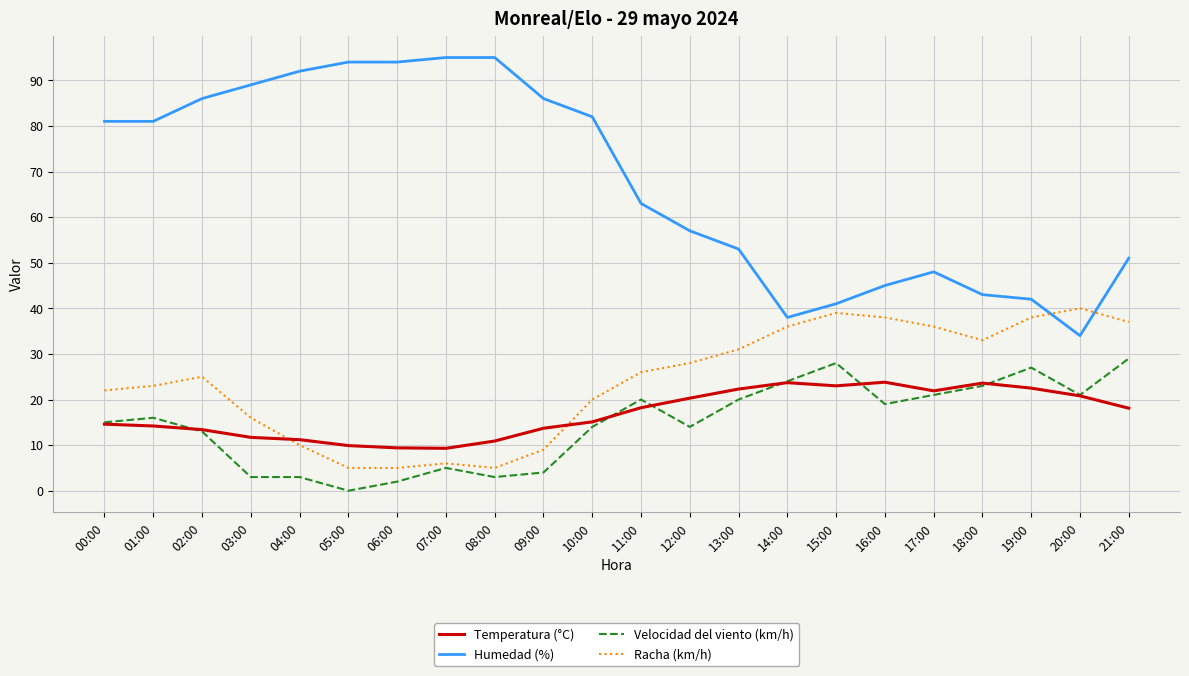

What is the spread (max minus min) of values at 20:00?

19.2